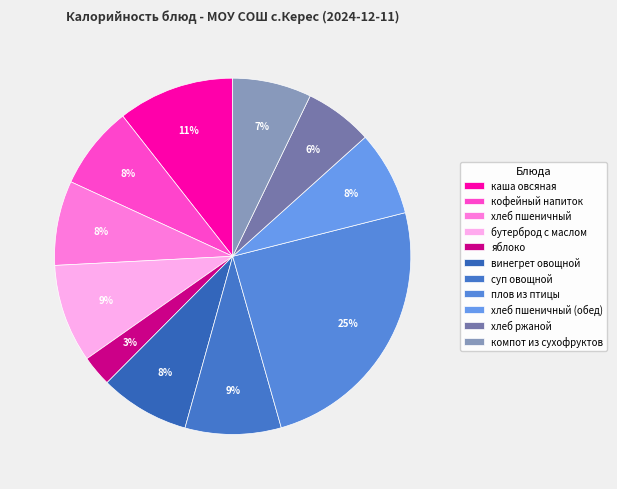

How many slices are in this pie chart?

11